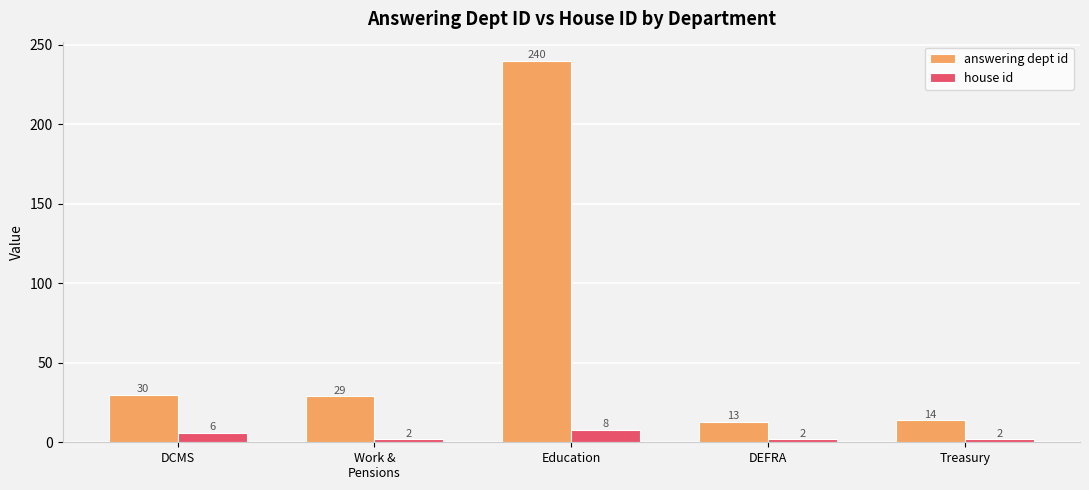

What are all the series names shown in the legend?

answering dept id, house id